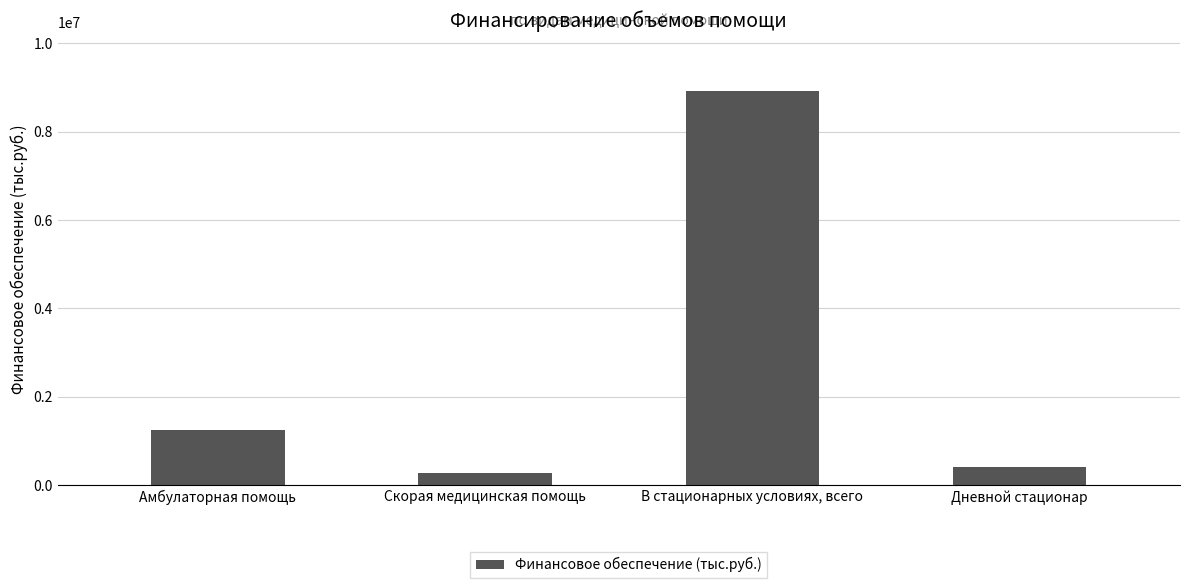

Does the chart contain any negative values?

No